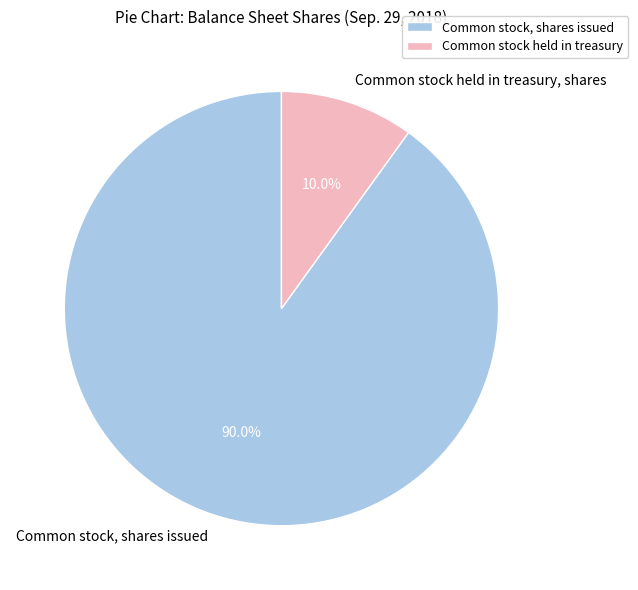

Approximately how many times larger is the value at Common stock, shares issued compared to Common stock held in treasury, shares?

9.0